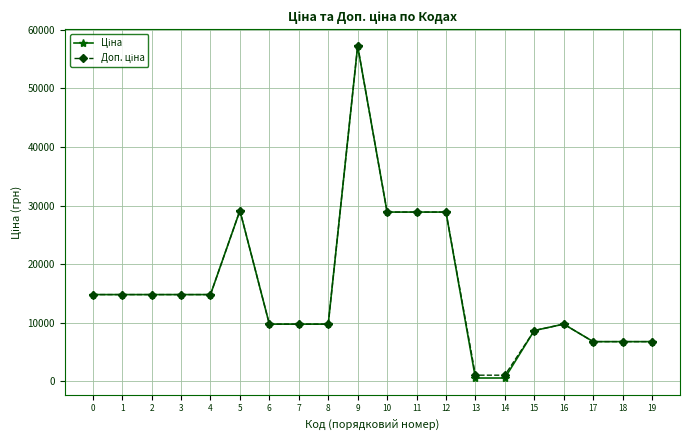

At which category is the sum across all series the highest?

9